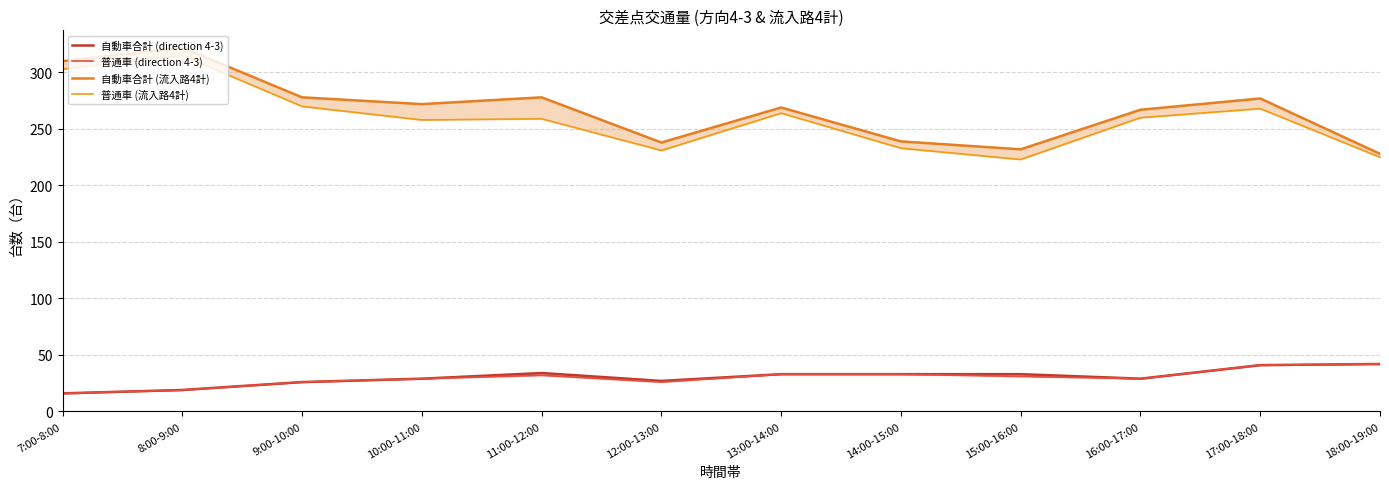

True or false: 自動車合計 (direction 4-3) and 普通車 (direction 4-3) intersect in this chart.

False